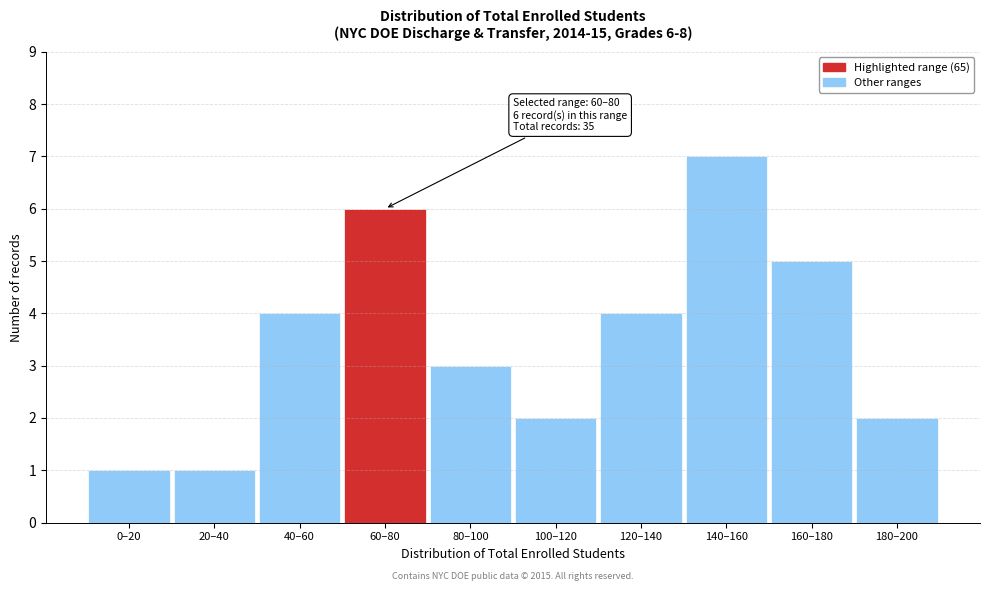

Reading right to left, what are all the values shown in this chart?

2	5	7	4	2	3	6	4	1	1